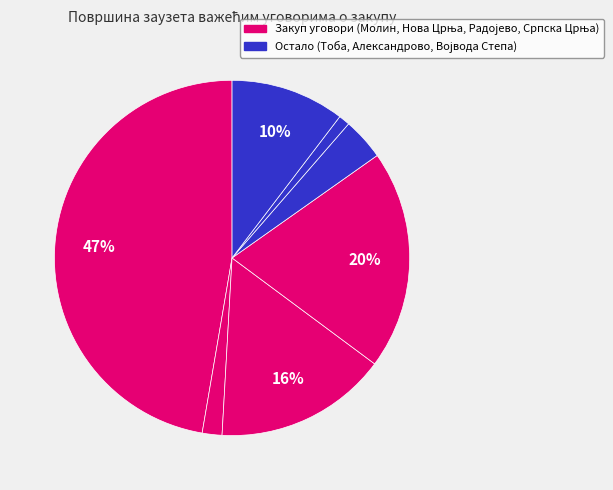

Is there any slice that represents more than half of the pie?

No